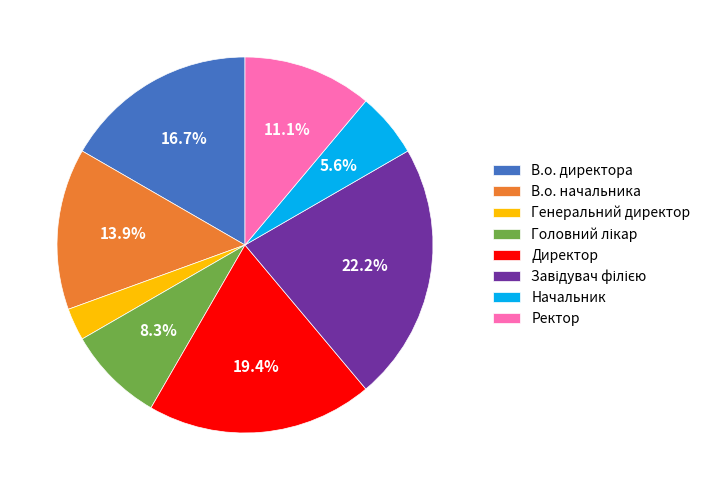

Count the number of slices in the pie.

8